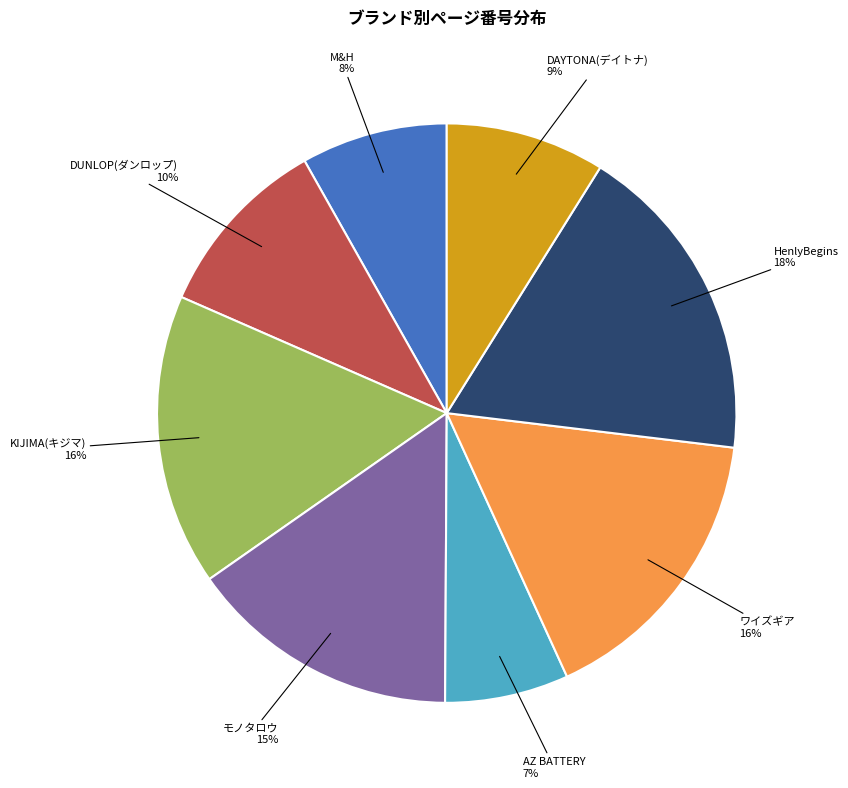

Do DAYTONA(デイトナ) and HenlyBegins together represent more than half of the pie?

No